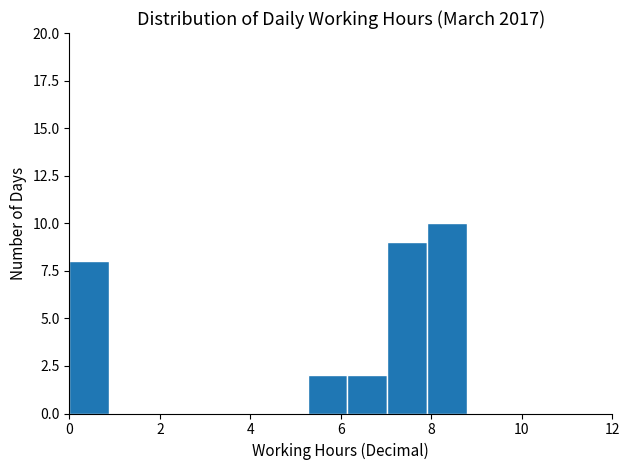

Which range on the x-axis has the tallest bar?

8.0 to 8.8